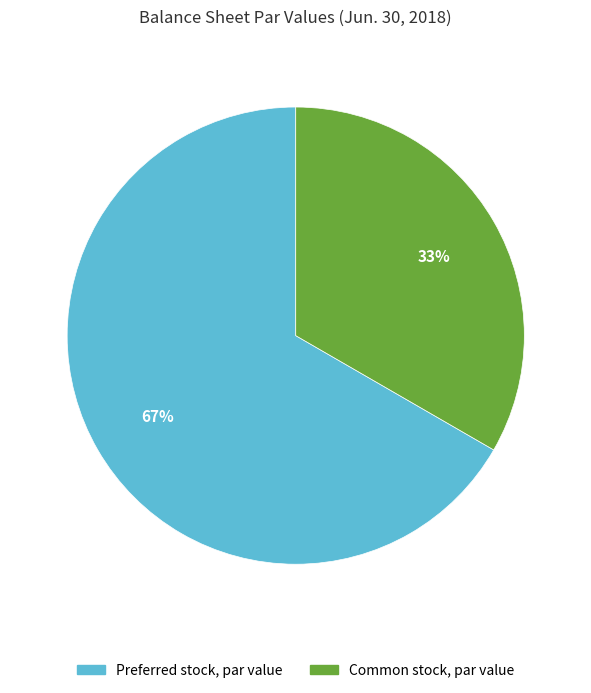

Is the sum of Preferred stock, par value and Common stock, par value greater than half?

Yes